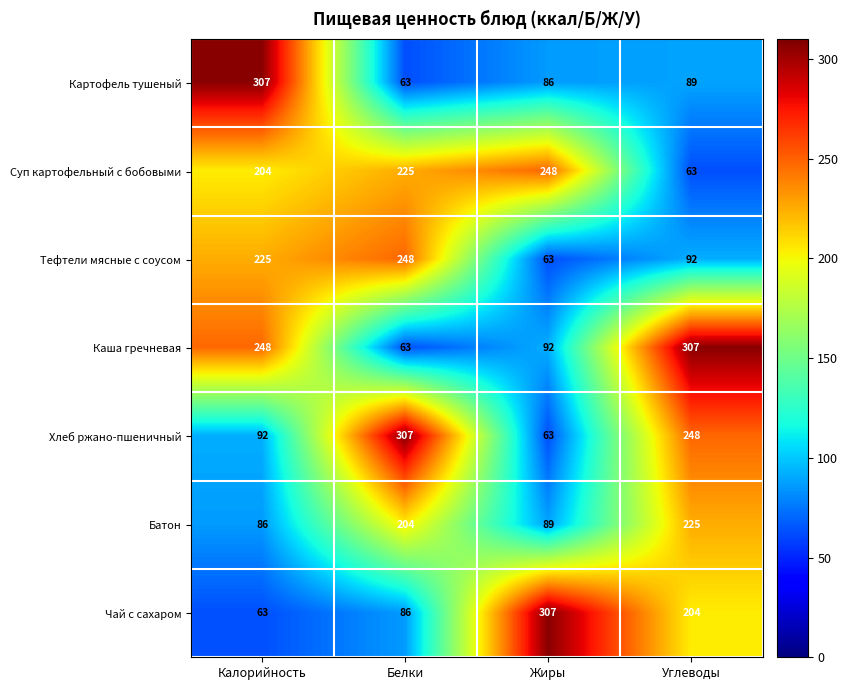

Reading left to right, what are all the values shown in this chart?

Картофель тушеный: Калорийность=307	Белки=63	Жиры=86	Углеводы=89
Суп картофельный с бобовыми: Калорийность=204	Белки=225	Жиры=248	Углеводы=63
Тефтели мясные с соусом: Калорийность=225	Белки=248	Жиры=63	Углеводы=92
Каша гречневая: Калорийность=248	Белки=63	Жиры=92	Углеводы=307
Хлеб ржано-пшеничный: Калорийность=92	Белки=307	Жиры=63	Углеводы=248
Батон: Калорийность=86	Белки=204	Жиры=89	Углеводы=225
Чай с сахаром: Калорийность=63	Белки=86	Жиры=307	Углеводы=204